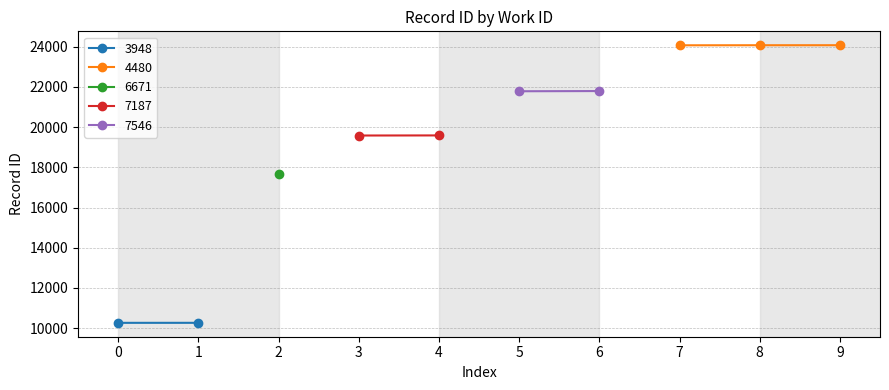

What is the sum of the work_id values at 8 and 5?

12026